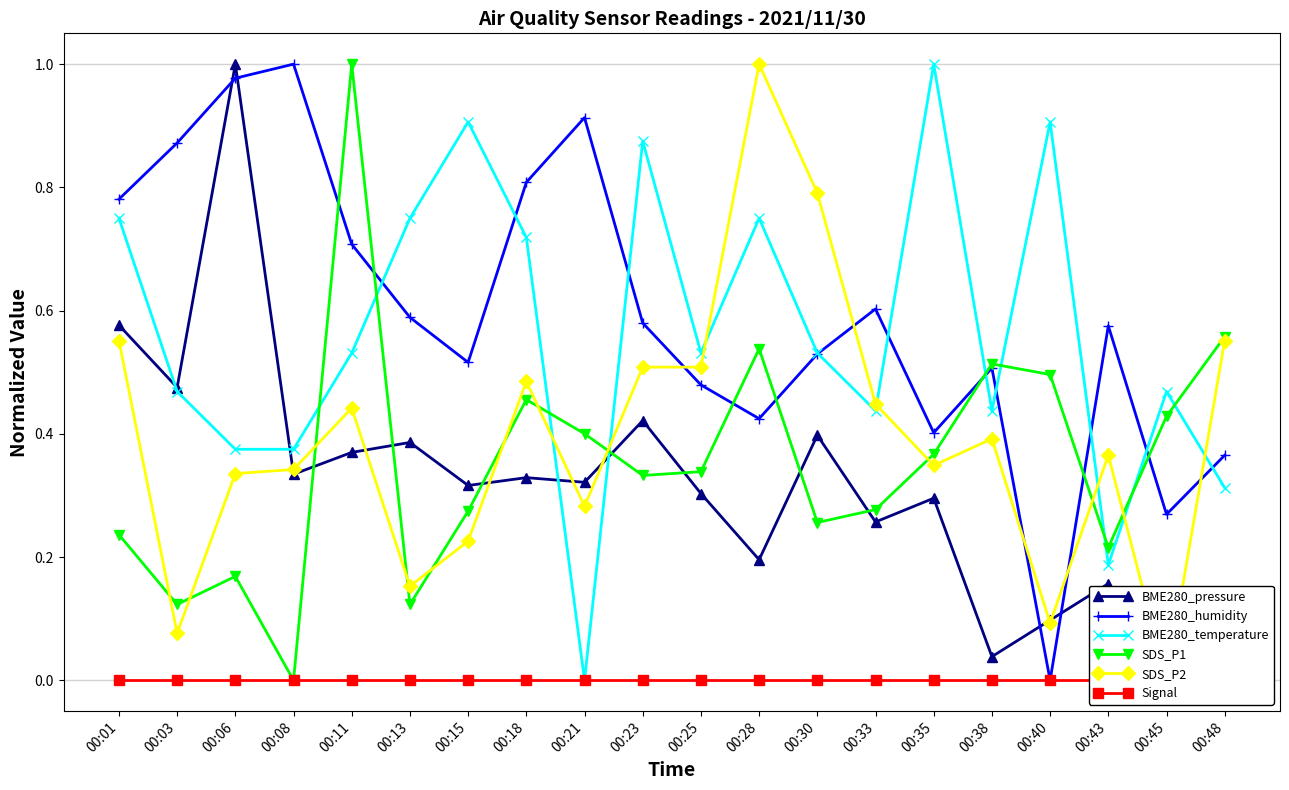

At which label is SDS_P2 closest to 0?

00:45